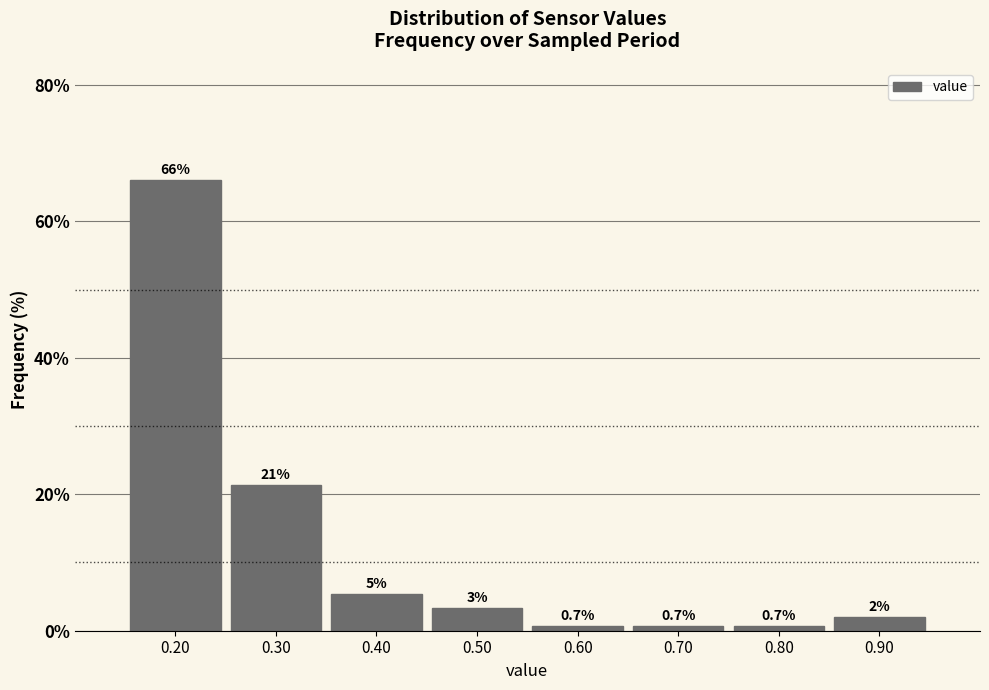

Which range on the x-axis has the tallest bar?

0.15 to 0.25